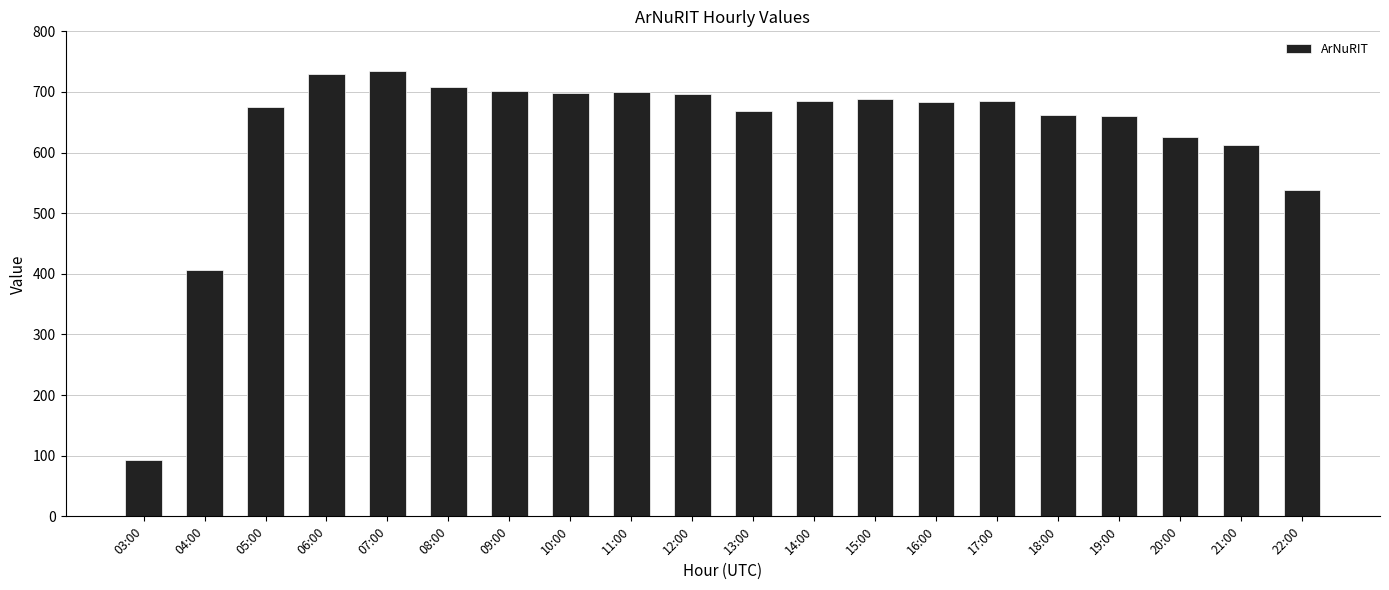

What is the difference between the maximum and second lowest values?

327